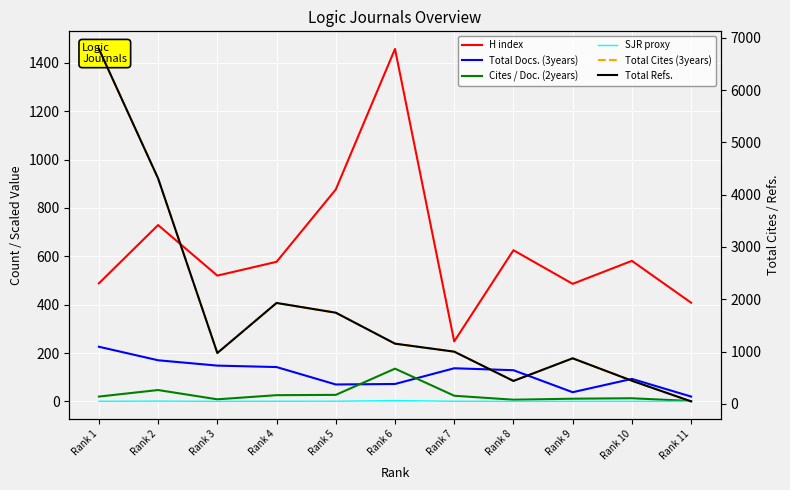

True or false: Total Docs. (3years) and H index cross at least once.

False